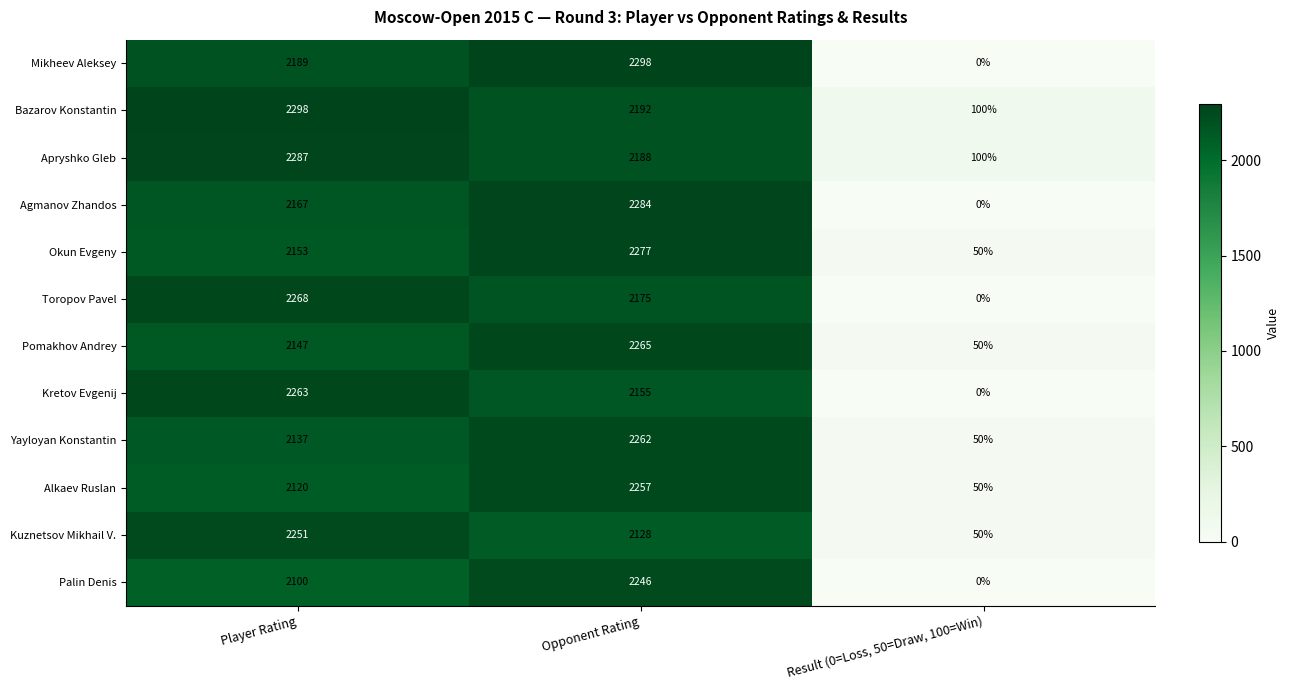

What is the sum of all Kuznetsov Mikhail V. values?

4429